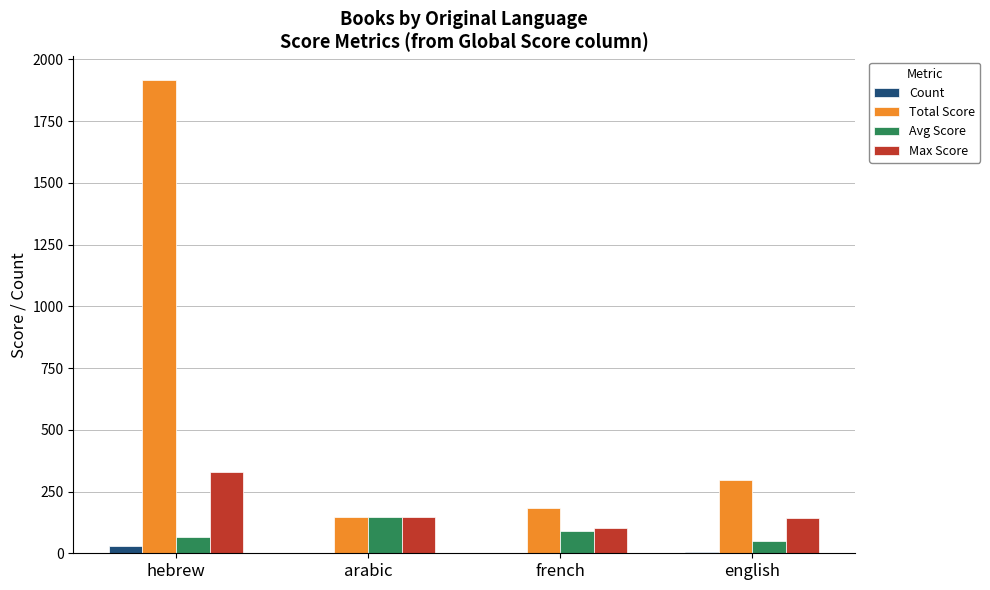

How many distinct data groups are displayed?

4